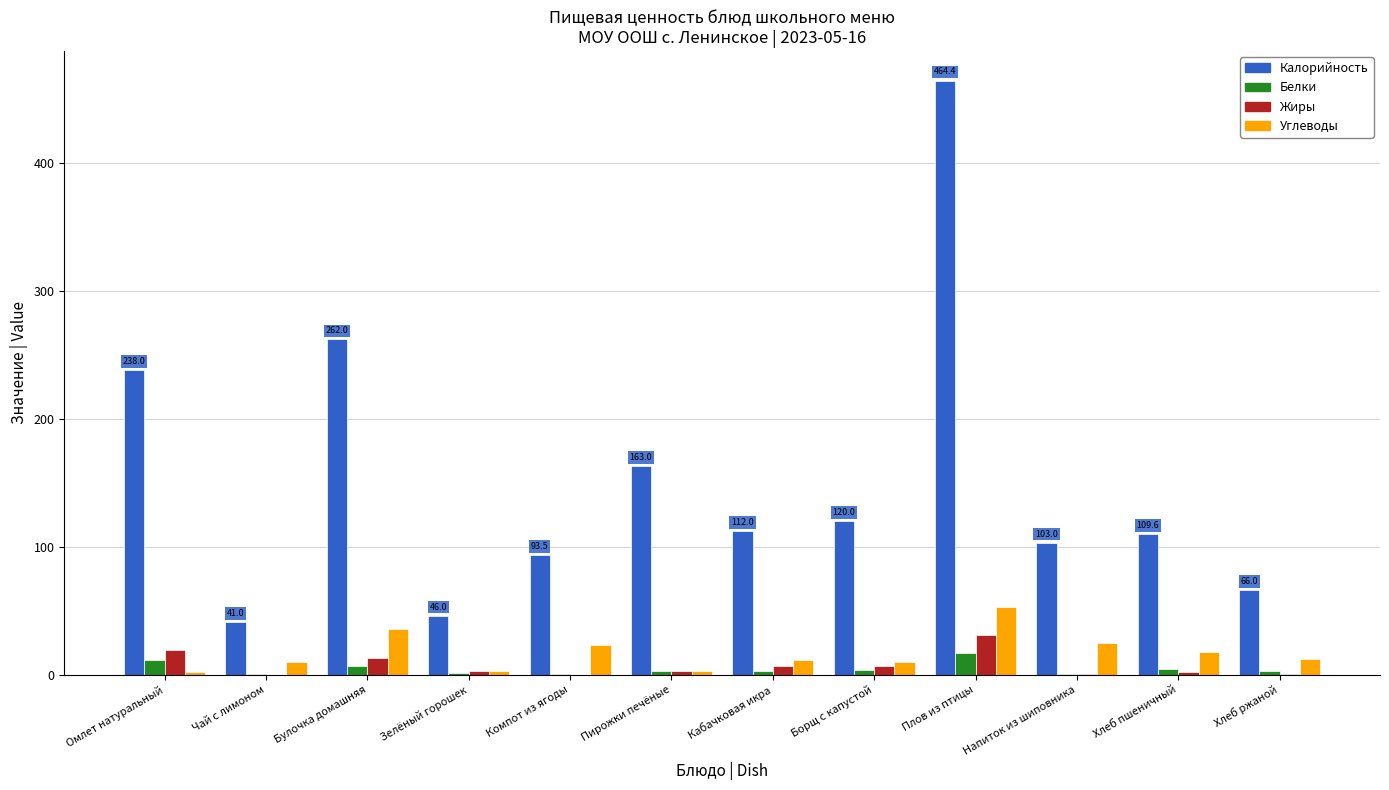

Which series changed the most between Плов из птицы and Напиток из шиповника?

Калорийность